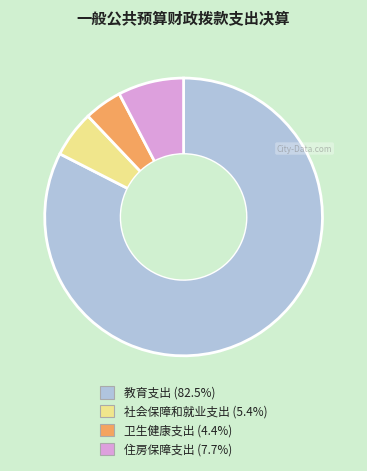

Does 教育支出 represent more than half of the total?

Yes